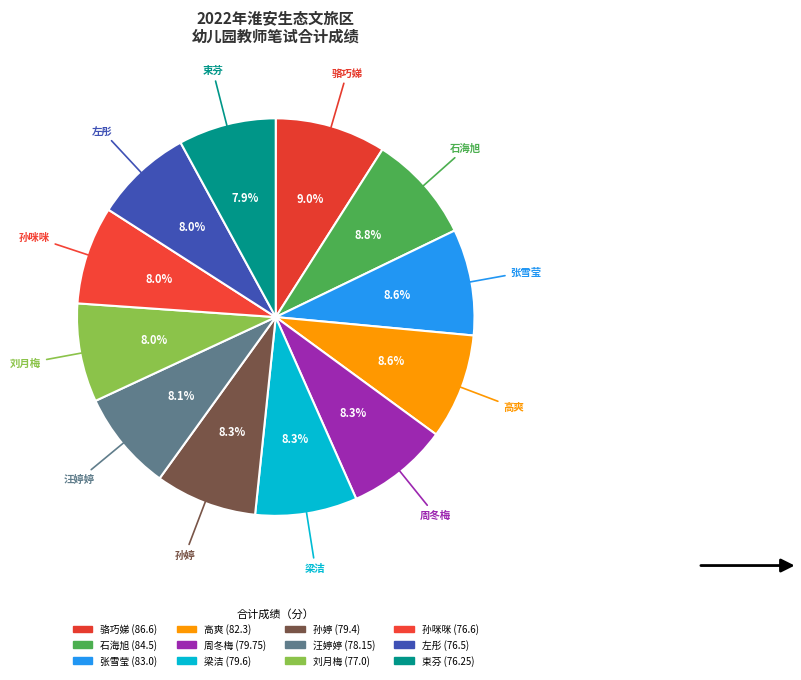

The 梁洁 slice represents 8% of the pie. True or false?

True